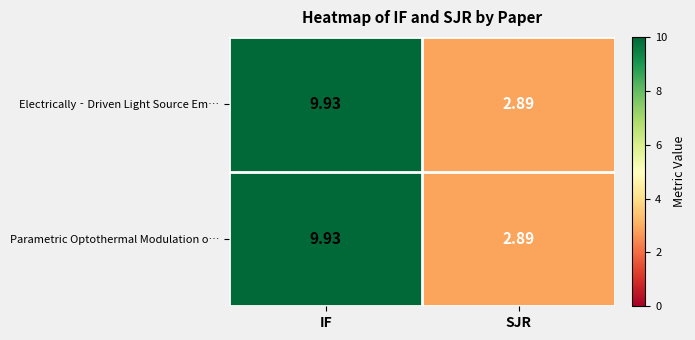

List the labels in order of Electrically‐Driven Light Source Em… value, smallest first.

SJR, IF